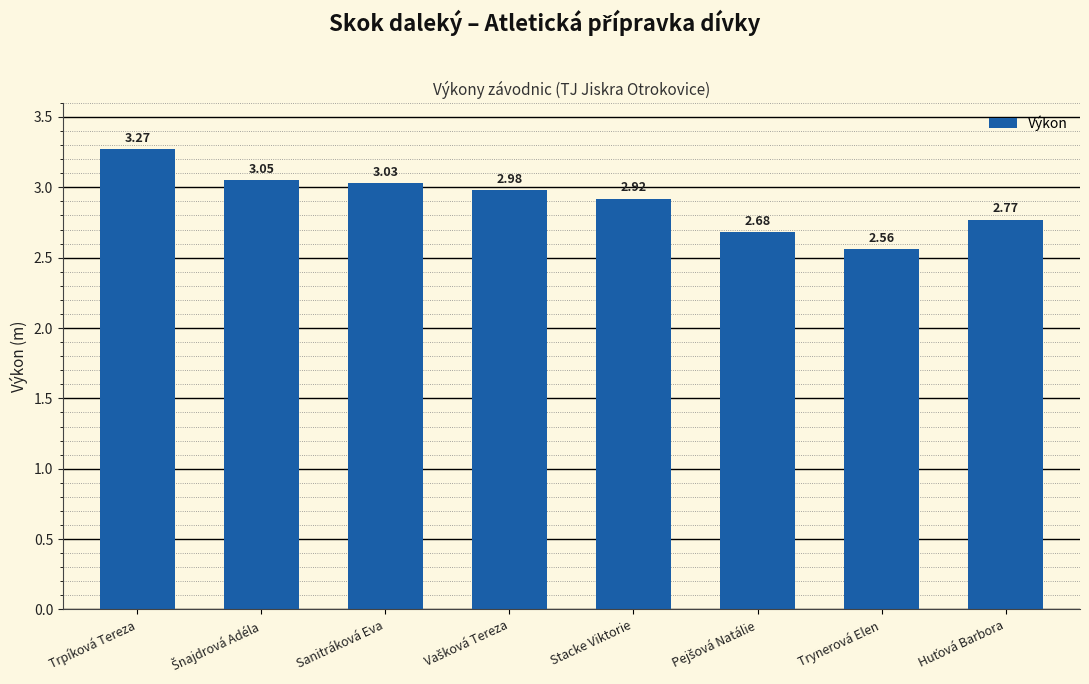

What is the label of the 3rd bar from the left?

Sanitráková Eva